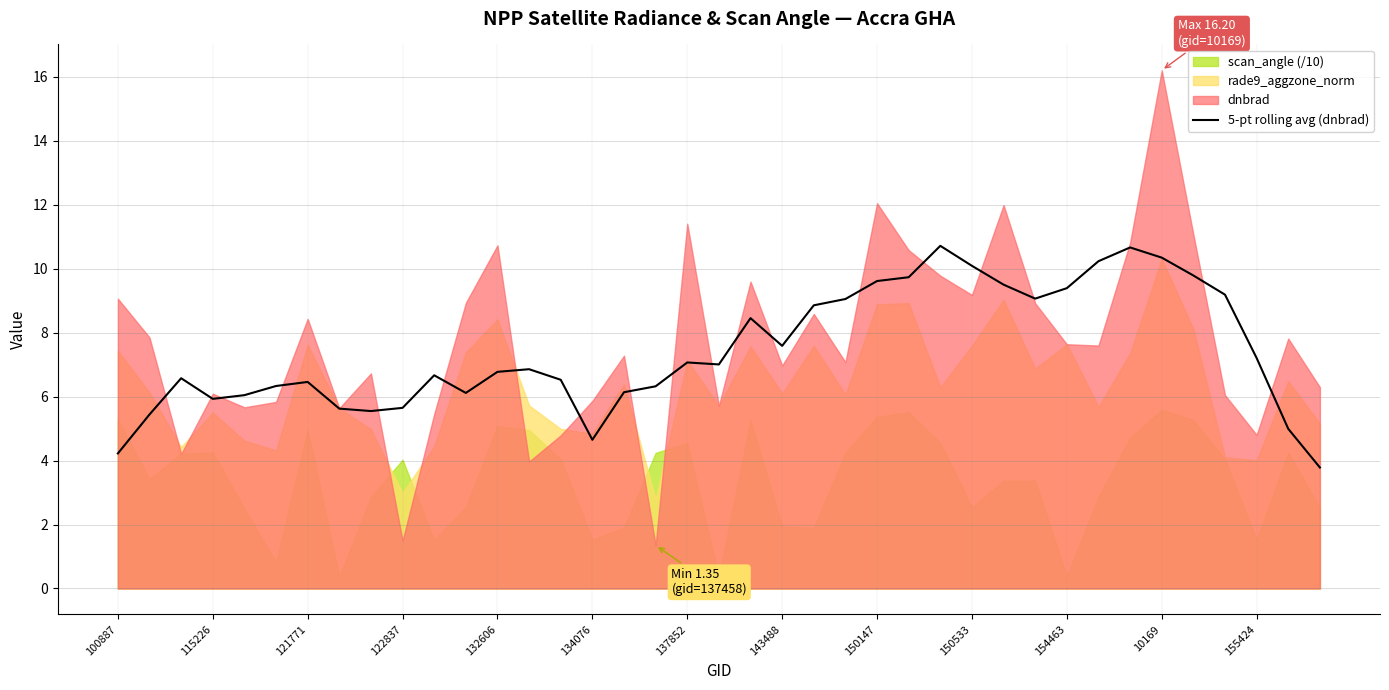

How many lines are shown in the chart?

1